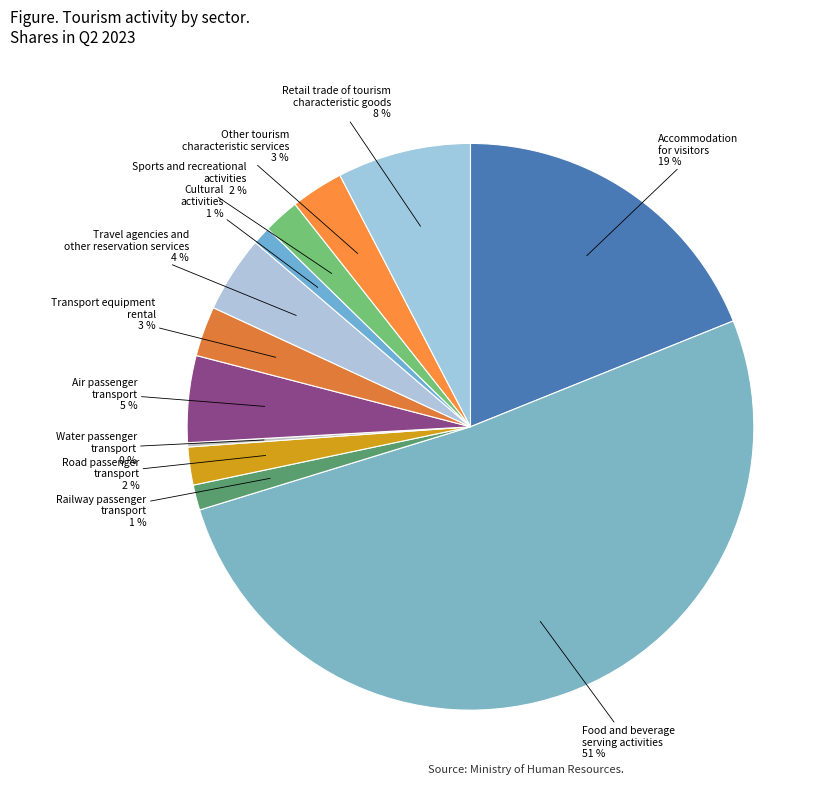

Is it true that Accommodation for visitors is 29% of the pie?

False